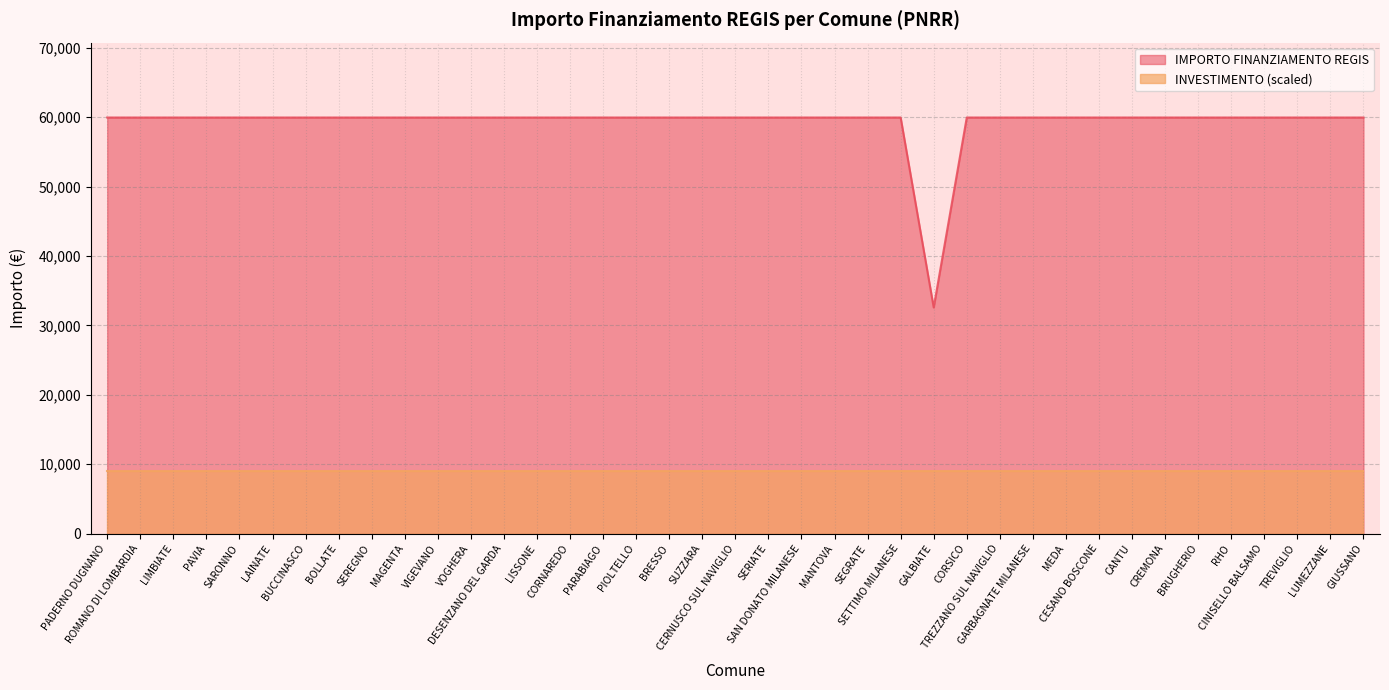

Reading right to left, list all the values displayed in this chart.

GIUSSANO=59966	LUMEZZANE=59966	TREVIGLIO=59966	CINISELLO BALSAMO=59966	RHO=59966	BRUGHERIO=59966	CREMONA=59966	CANTU=59966	CESANO BOSCONE=59966	MEDA=59966	GARBAGNATE MILANESE=59966	TREZZANO SUL NAVIGLIO=59966	CORSICO=59966	GALBIATE=32589	SETTIMO MILANESE=59966	SEGRATE=59966	MANTOVA=59966	SAN DONATO MILANESE=59966	SERIATE=59966	CERNUSCO SUL NAVIGLIO=59966	SUZZARA=59966	BRESSO=59966	PIOLTELLO=59966	PARABIAGO=59966	CORNAREDO=59966	LISSONE=59966	DESENZANO DEL GARDA=59966	VOGHERA=59966	VIGEVANO=59966	MAGENTA=59966	SEREGNO=59966	BOLLATE=59966	BUCCINASCO=59966	LAINATE=59966	SARONNO=59966	PAVIA=59966	LIMBIATE=59966	ROMANO DI LOMBARDIA=59966	PADERNO DUGNANO=59966